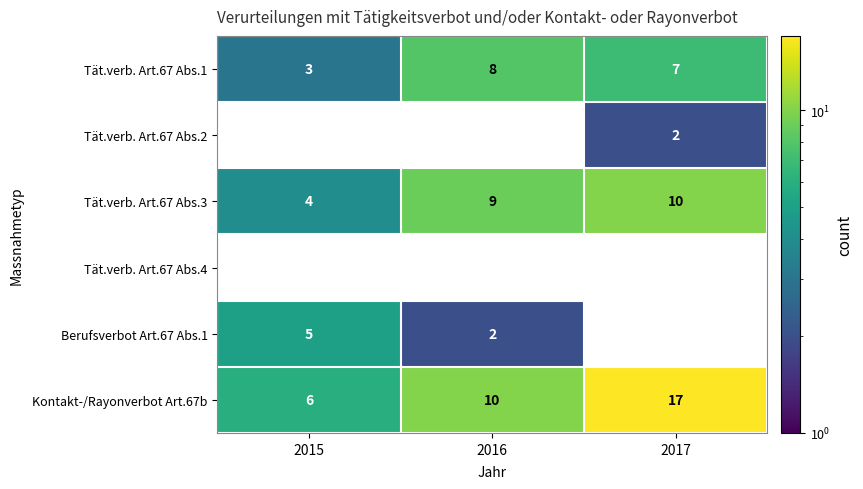

List the series in order of their peak value, highest first.

Kontakt-/Rayonverbot Art.67b, Tät.verb. Art.67 Abs.3, Tät.verb. Art.67 Abs.1, Berufsverbot Art.67 Abs.1, Tät.verb. Art.67 Abs.2, Tät.verb. Art.67 Abs.4